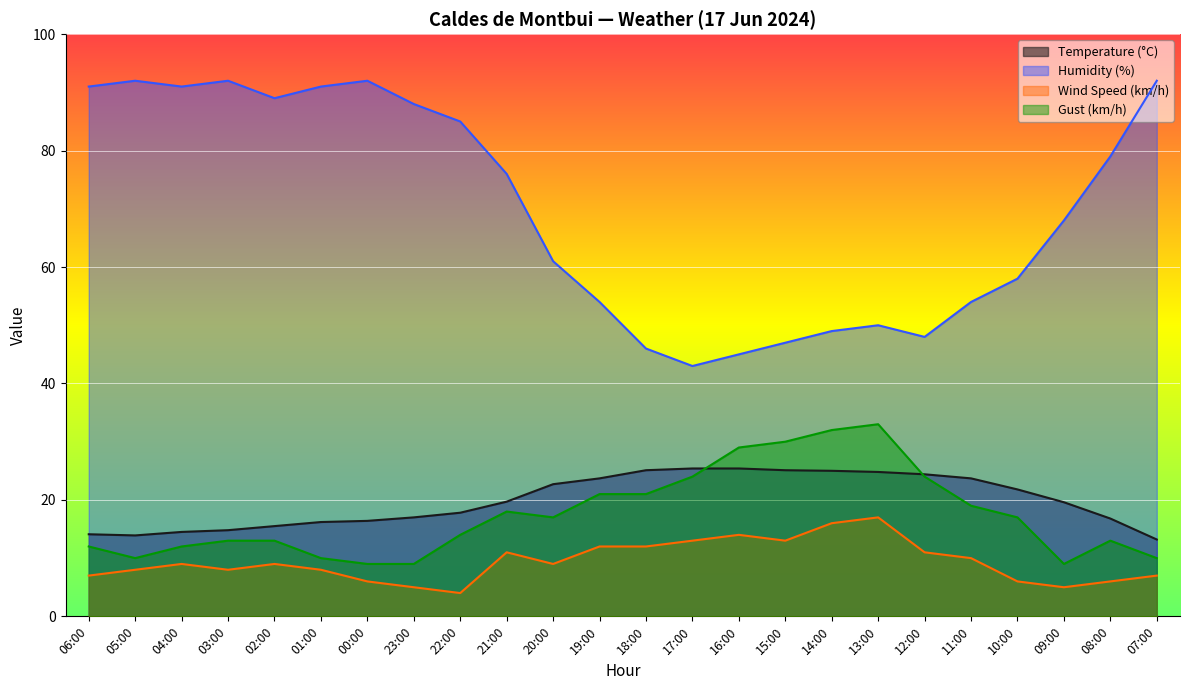

How many lines are shown in the chart?

4